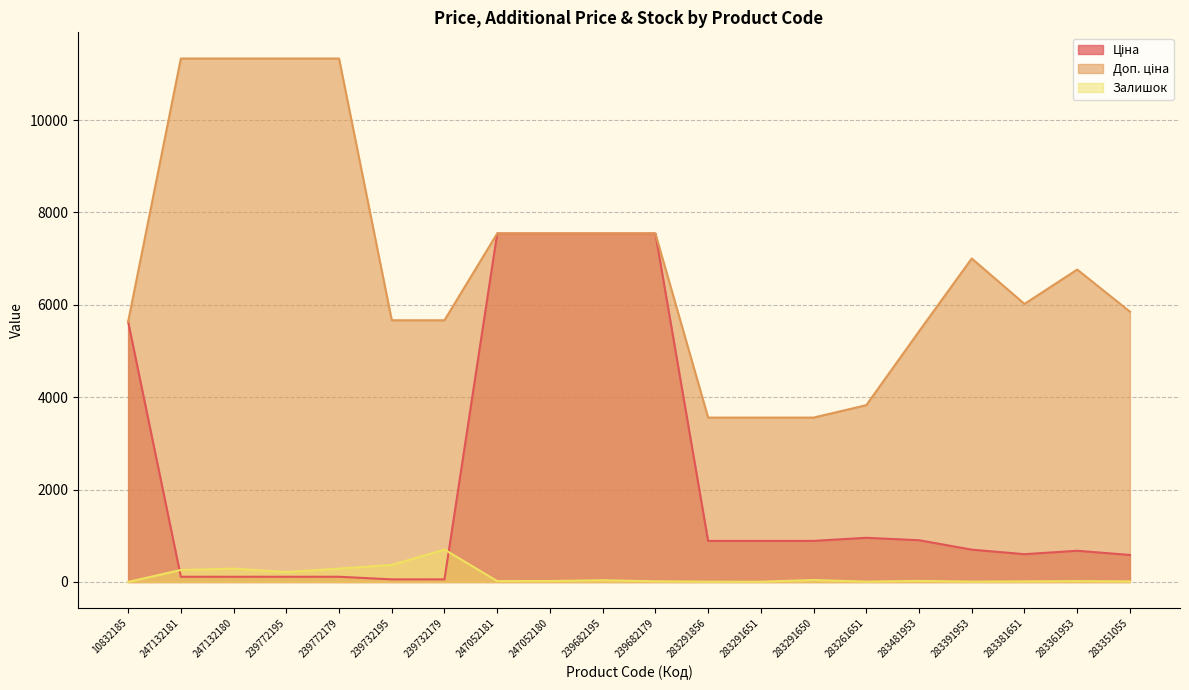

True or false: Ціна and Доп. ціна intersect in this chart.

False